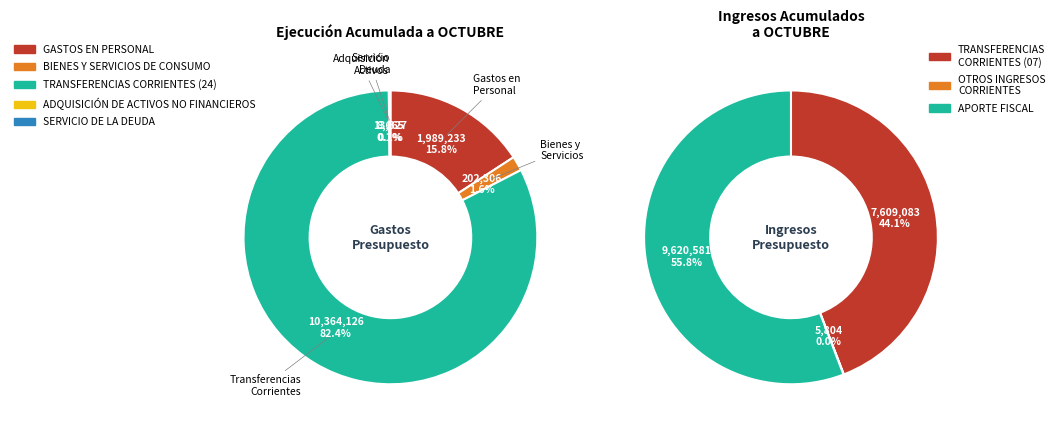

Which slice represents more than half of the pie?

TRANSFERENCIAS CORRIENTES (24)